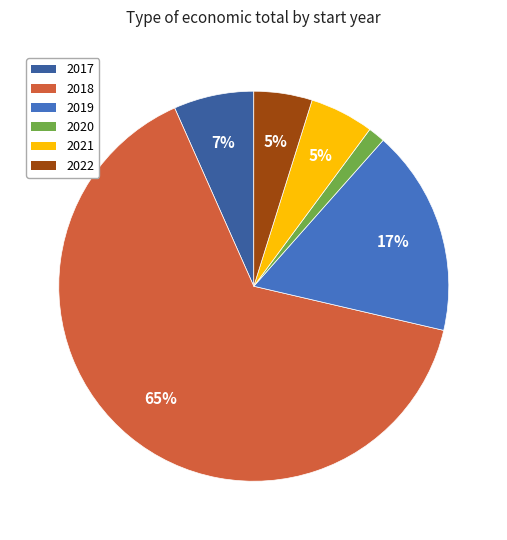

Is there a majority slice in this chart?

Yes